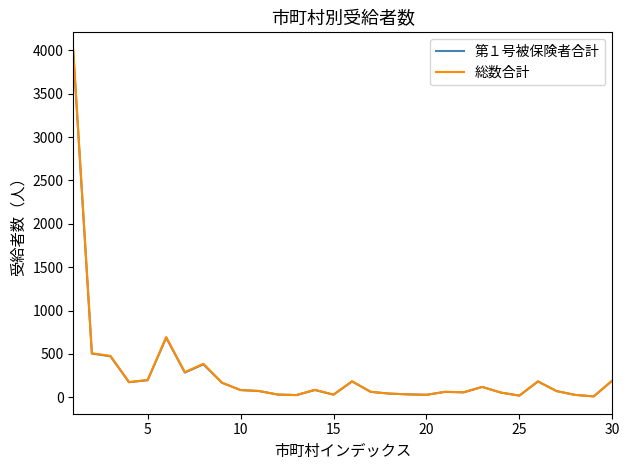

What are all the series names shown in the legend?

第１号被保険者合計, 総数合計